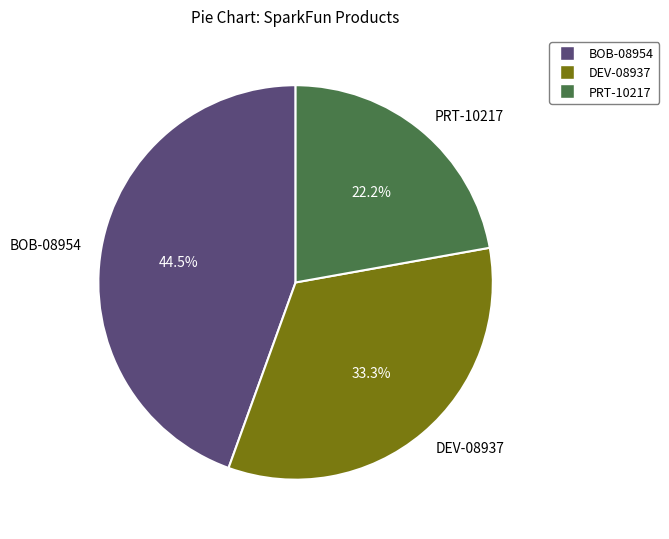

Which category has the biggest portion of the pie?

BOB-08954